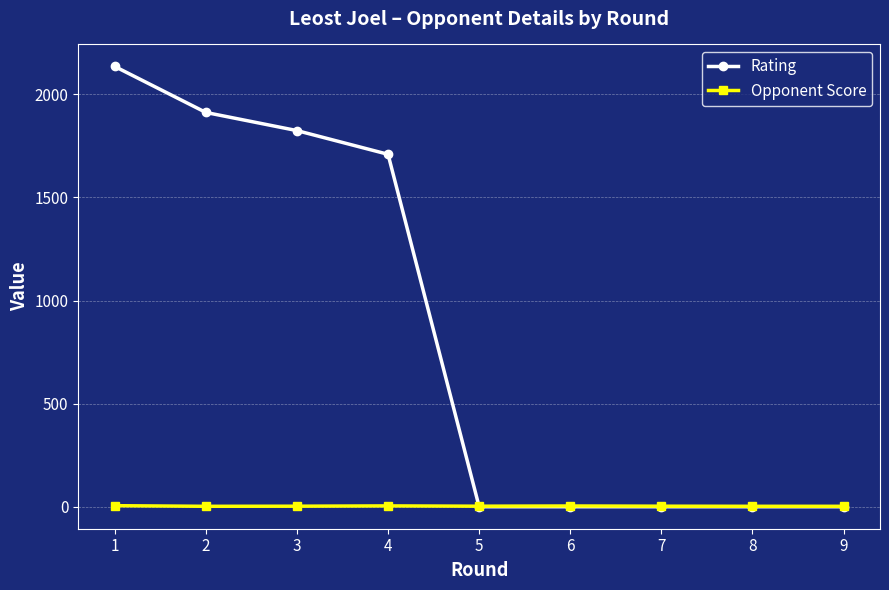

Where do Opponent Score and Rating first cross each other?

4 and 5